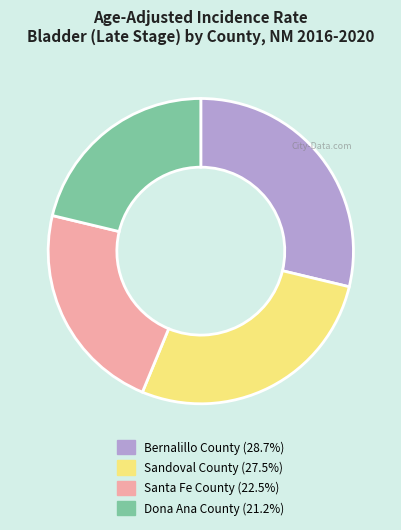

What is the ratio of the value at Bernalillo County to the value at Dona Ana County?

1.4